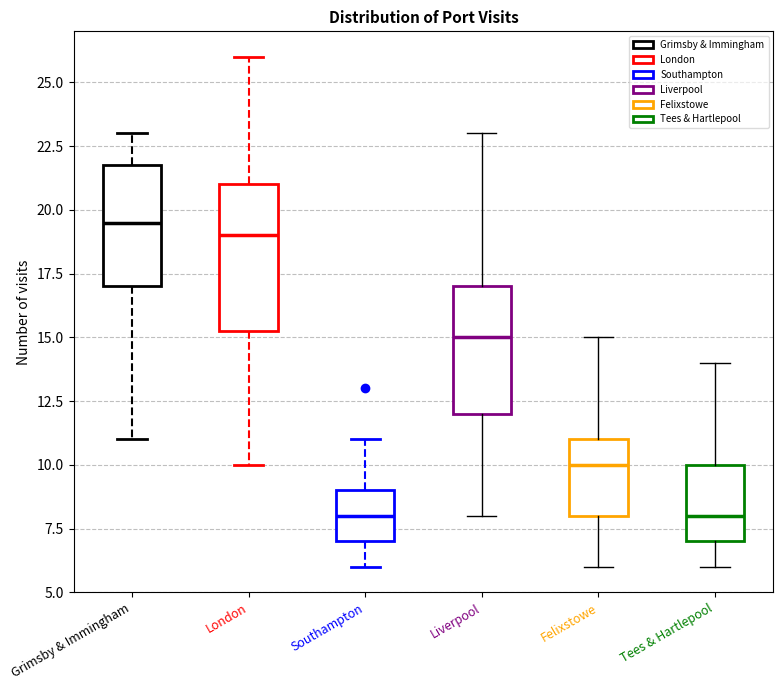

Where is the upper edge of the box for Southampton on the y-axis? The values are not printed on the chart, so give them approximately, as read against the axis.

9.0